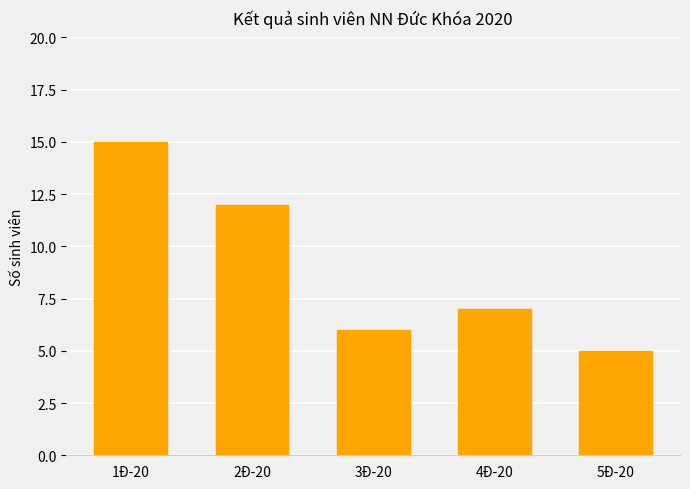

Which has a higher value, 5Đ-20 or 2Đ-20?

2Đ-20